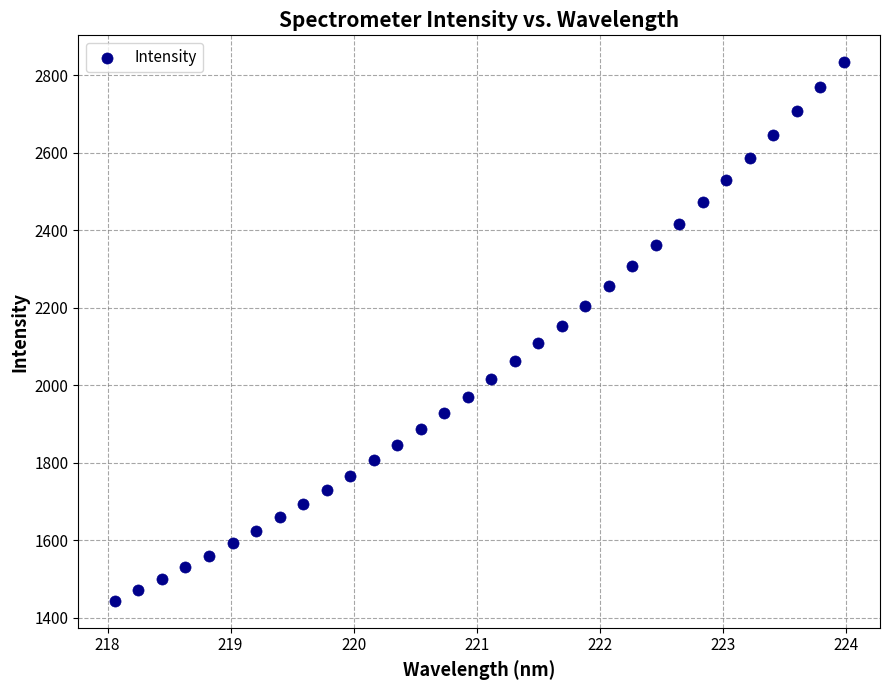

What is the range of Y values (max minus min)?

1390.2